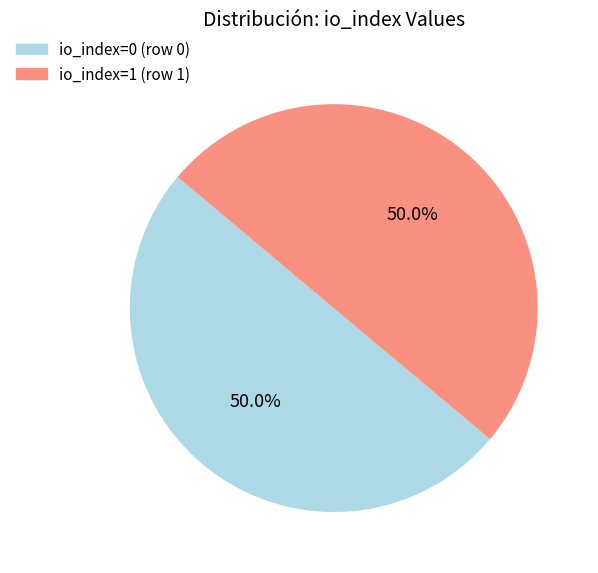

How many segments does this pie chart have?

2